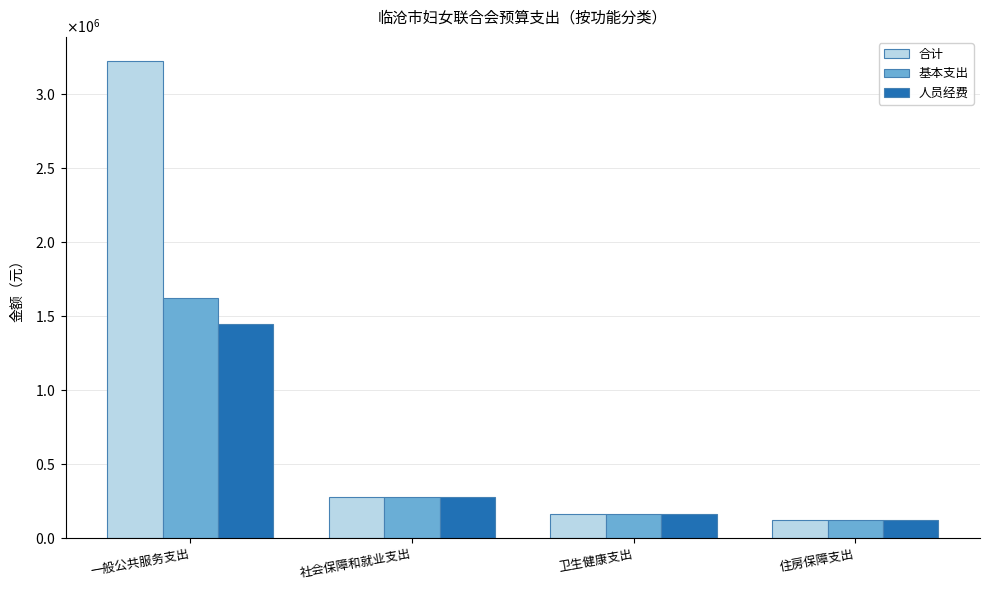

Which category has the lowest value across all series?

住房保障支出